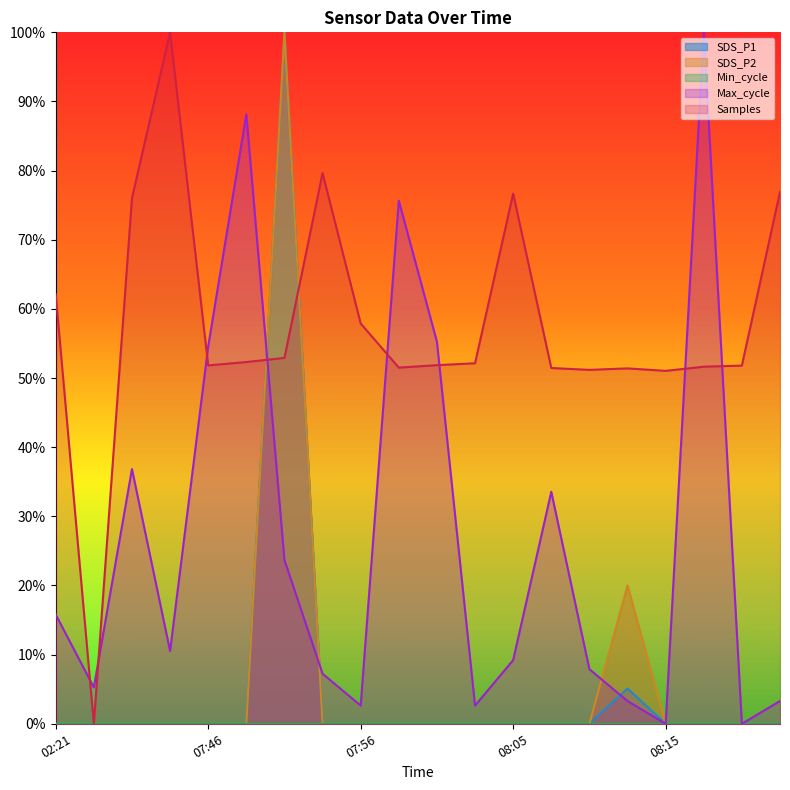

Is the value of SDS_P1 at 07:53 greater than the value of Samples at 08:13?

No